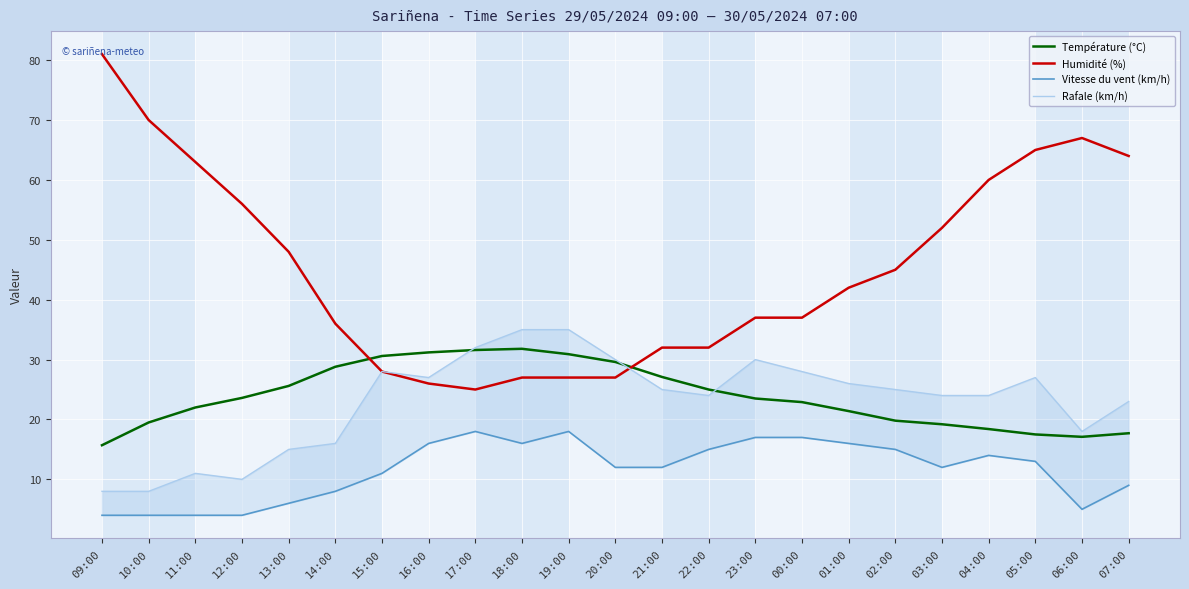

Between 21:00 and 18:00, which is larger?

18:00